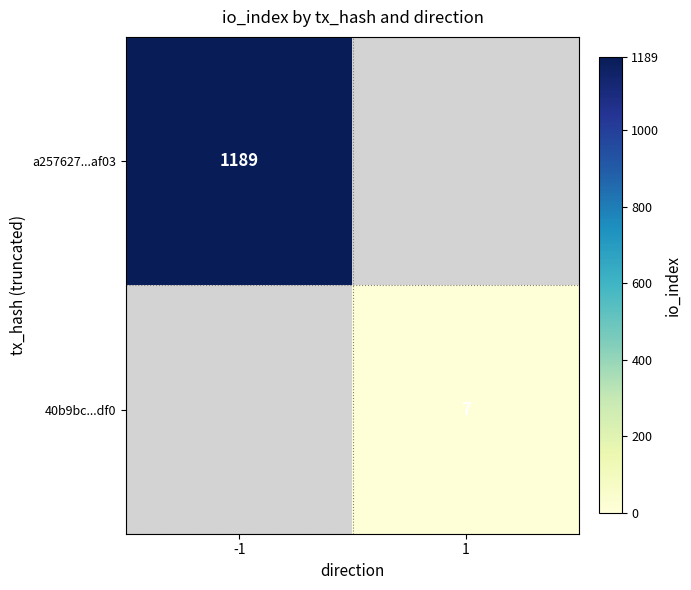

The value of 40b9bc...df0 at 1 is 7. True or false?

True